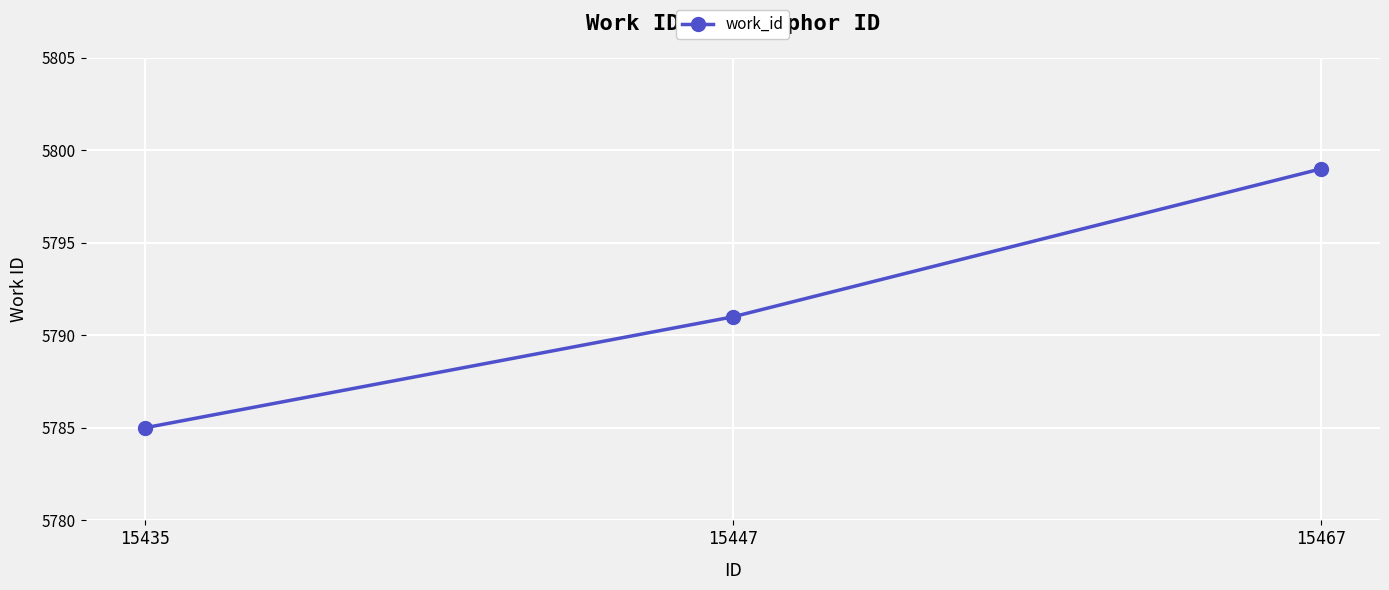

What is the greatest value displayed?

5799